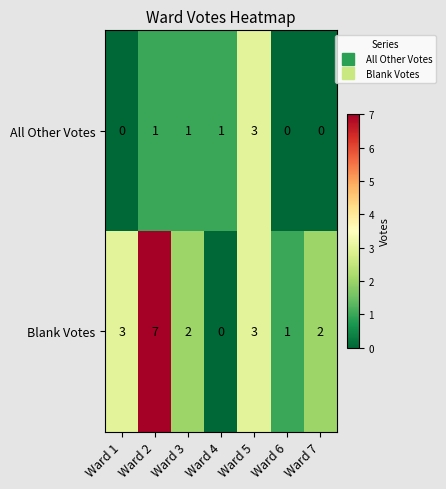

What is the sum of all Blank Votes values?

18